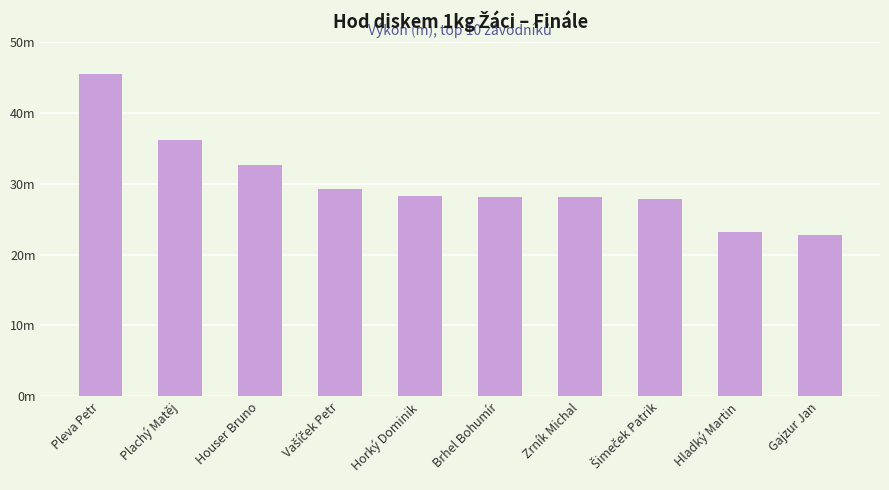

What is the sum of all values?

301.4